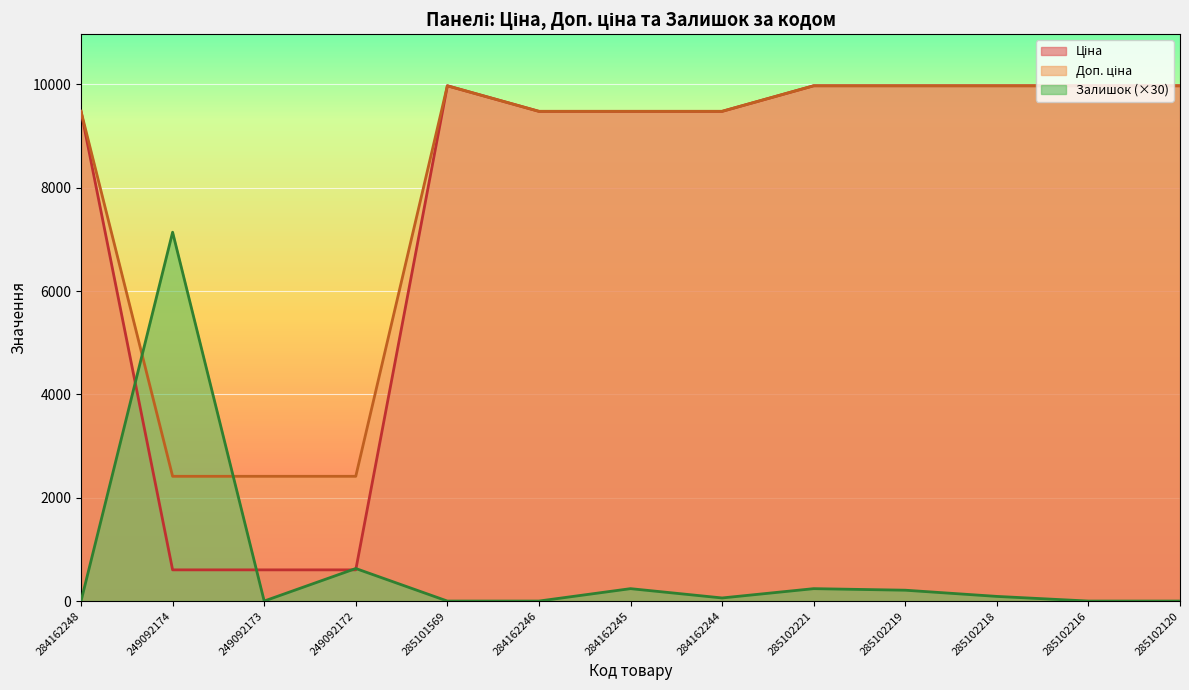

What is the sum of all Доп. ціна values?

105014.7